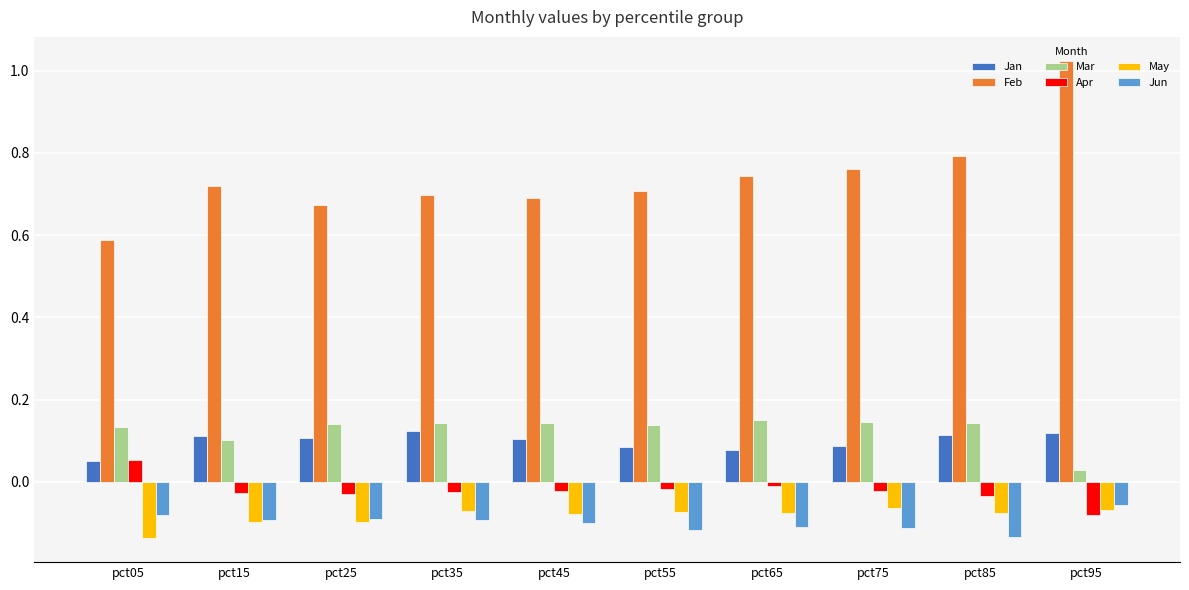

At which category is the sum across all series the highest?

pct95